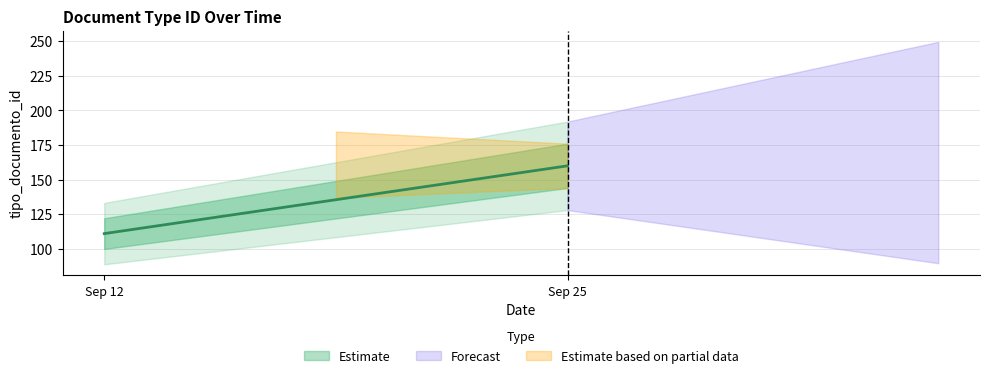

What is the label of the 4th point from the right?

2012-09-12